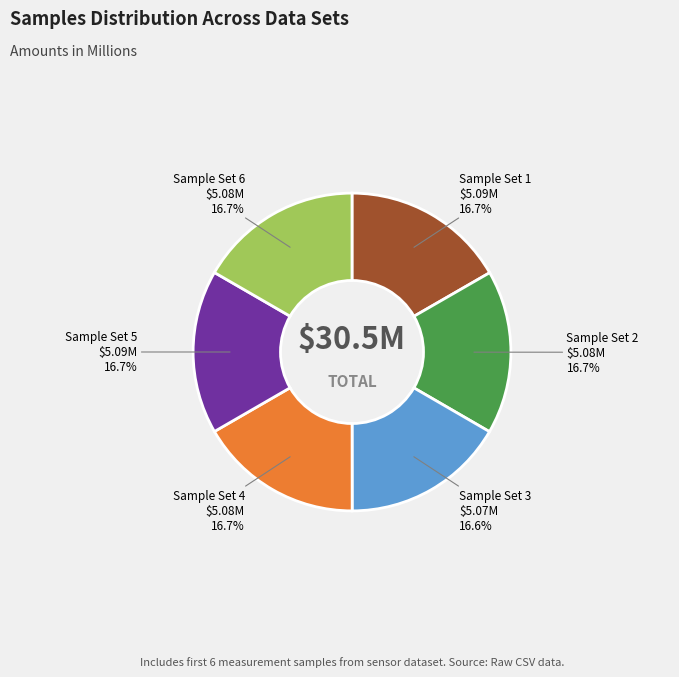

How many slices are in this pie chart?

6